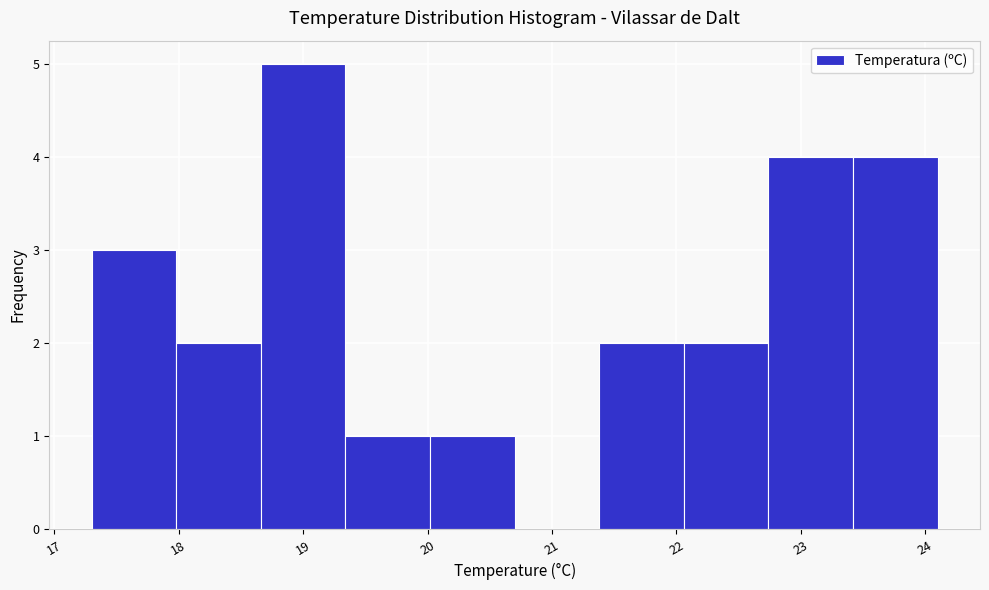

How tall is the bar that spans 20.02 to 20.70 on the x-axis? Neither the bar edges nor the heights are printed on the chart, so give them approximately, as read against the axes.

1